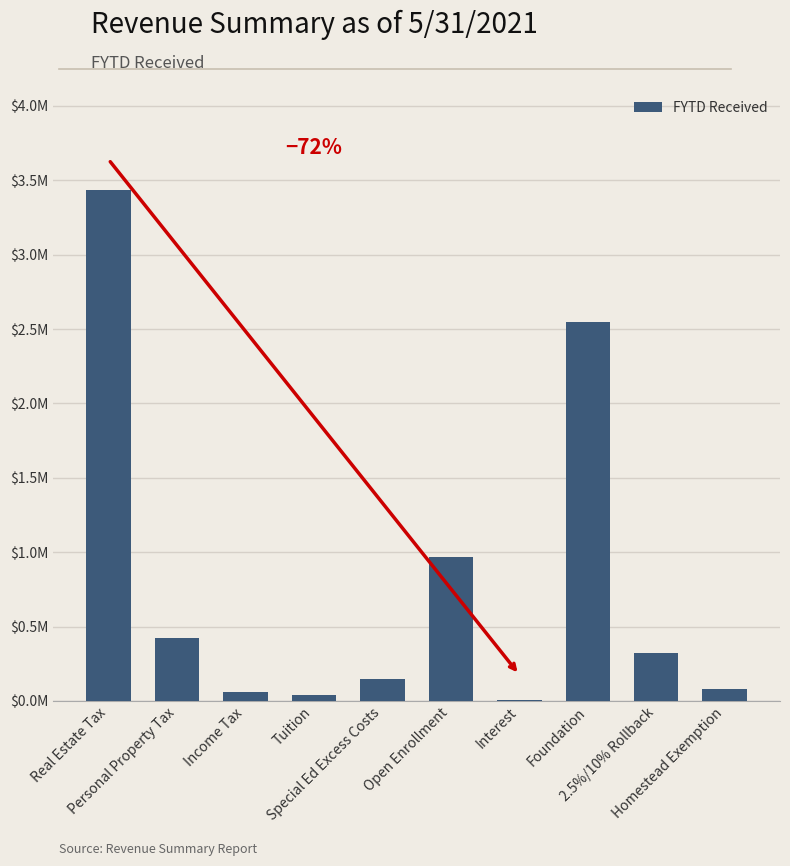

What is the minimum value shown in the chart?

5584.5